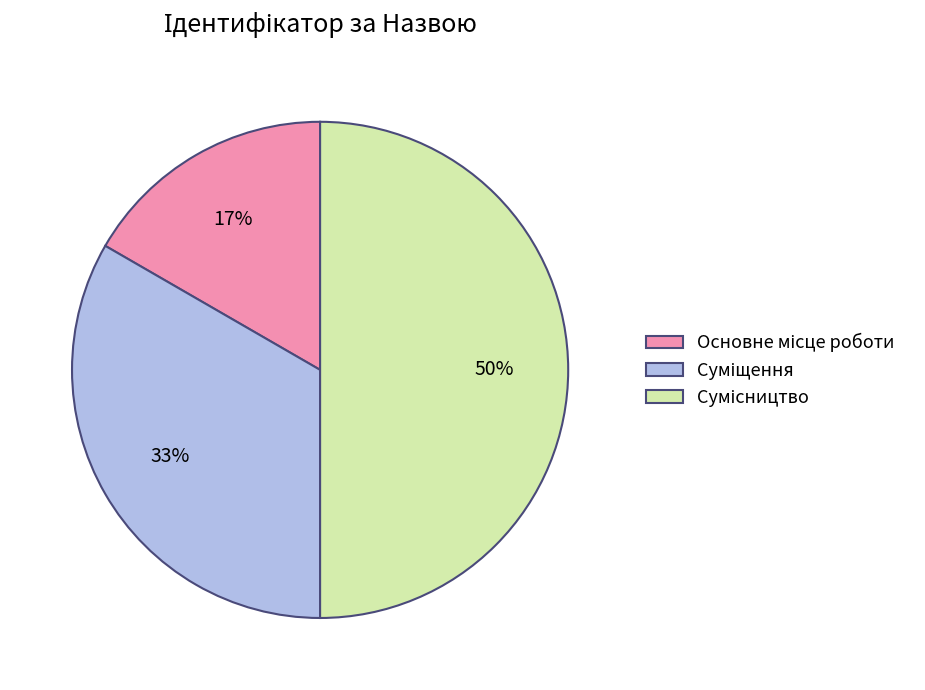

To the nearest percent, what is the average slice percentage?

33%